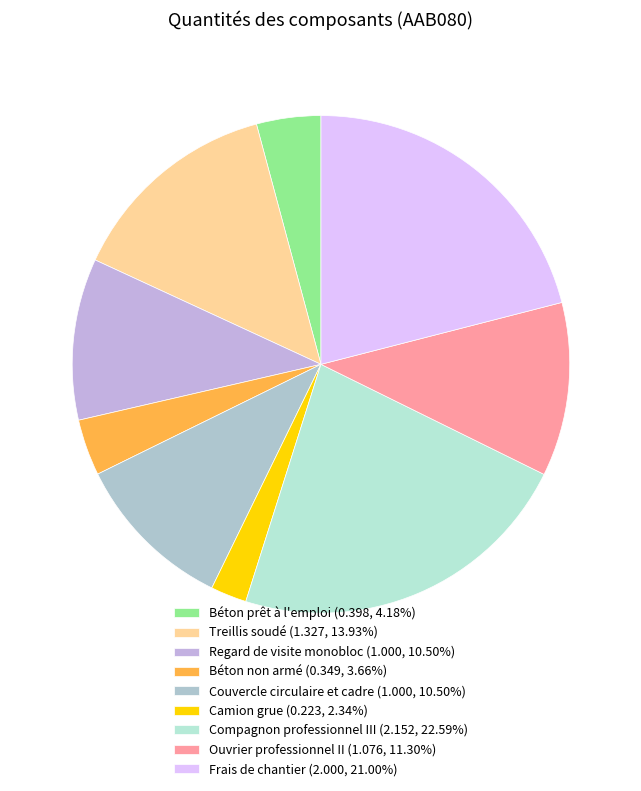

Is there a majority slice in this chart?

No